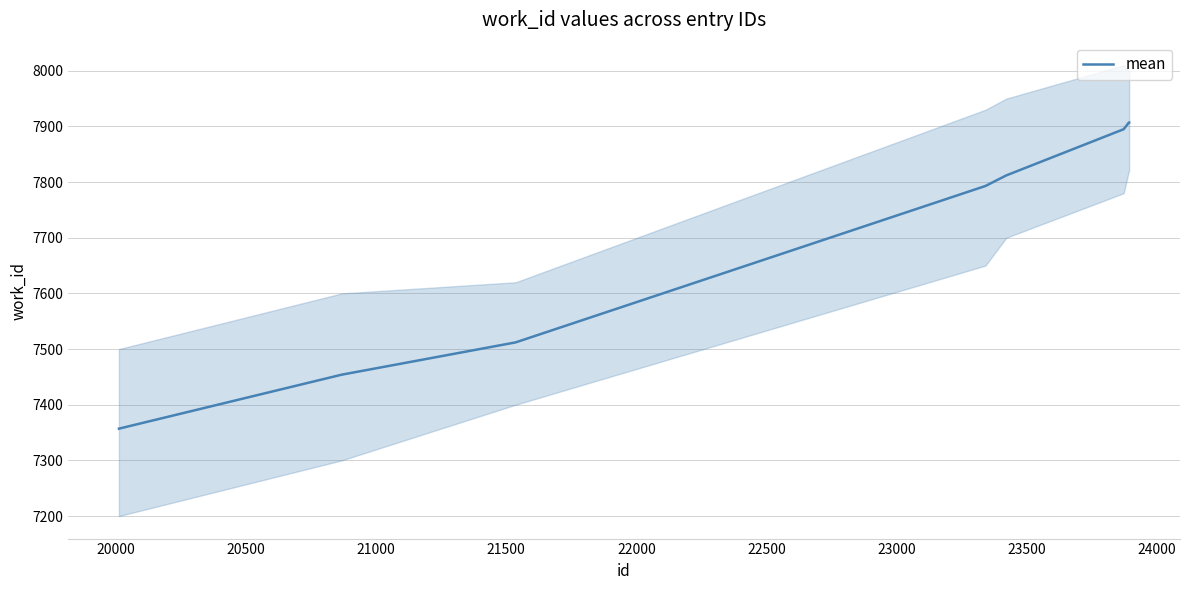

Does the chart display data point markers on the line(s)?

No